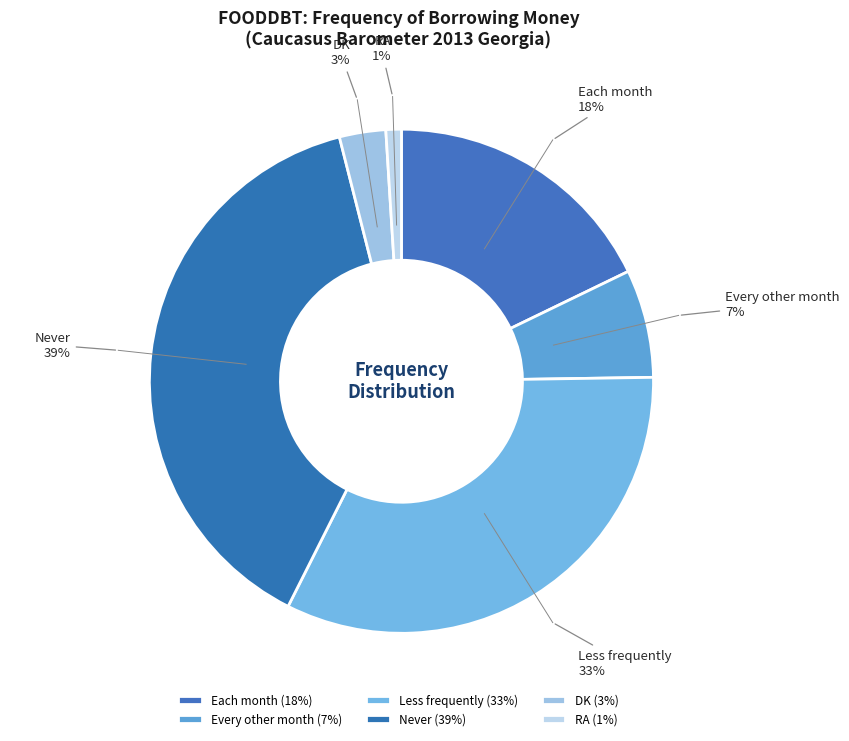

Does any single category account for the majority?

No